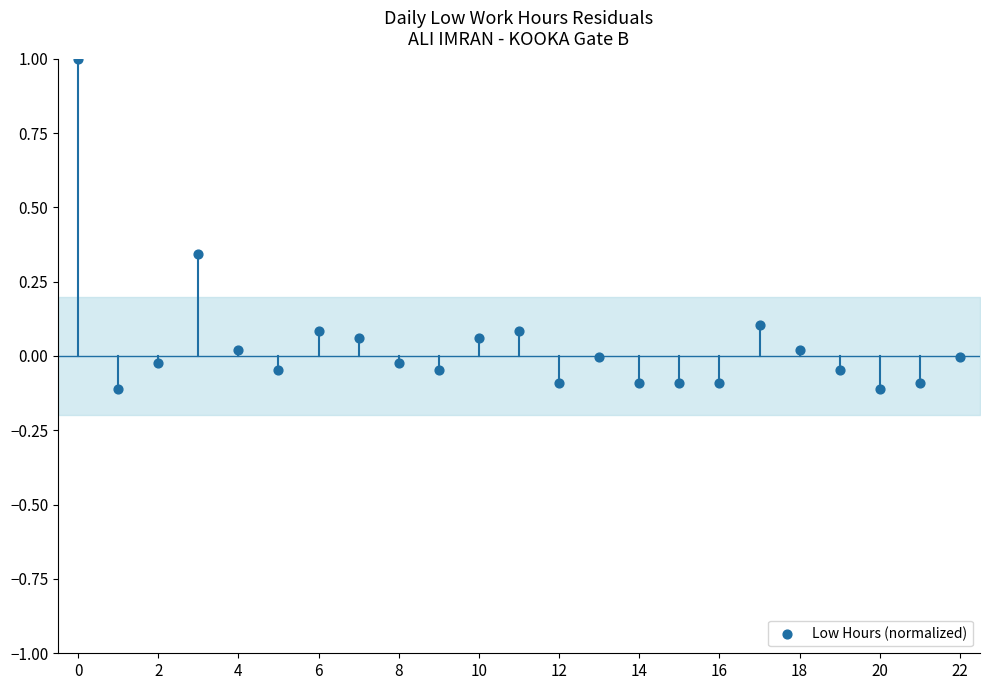

What is the range of Y values (max minus min)?

1.1